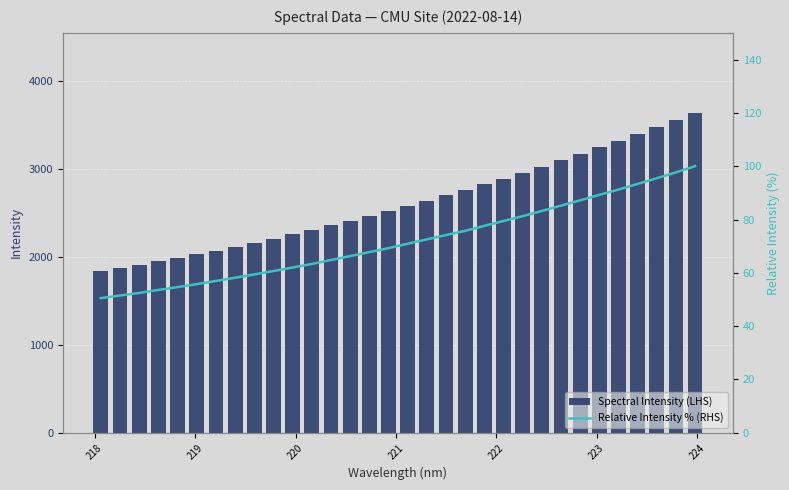

How many data points in Spectral Intensity (LHS) are above 2577?

16